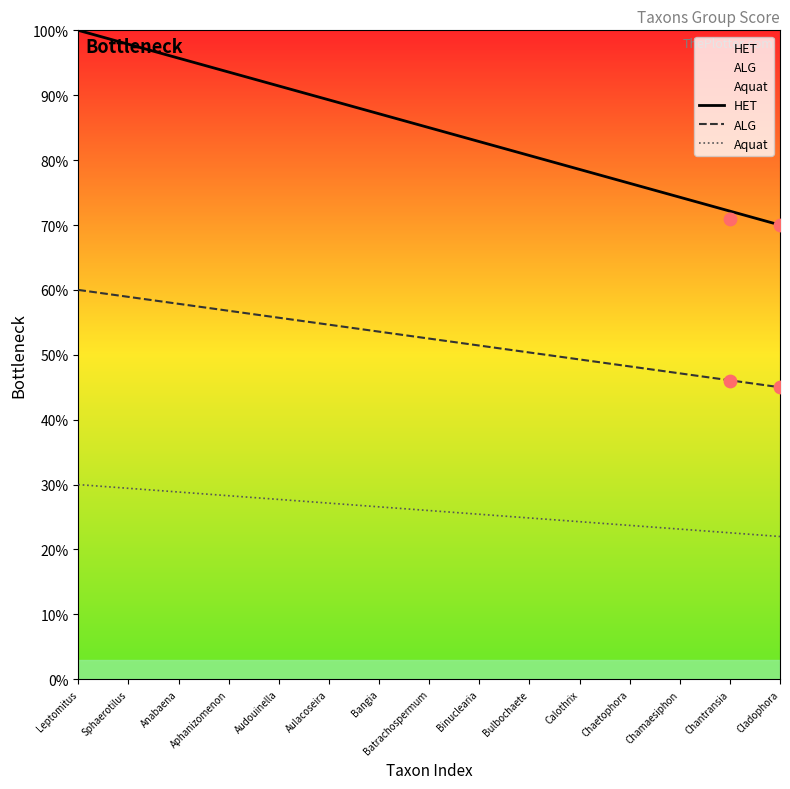

What are all the series names shown in the legend?

HET, ALG, Aquat